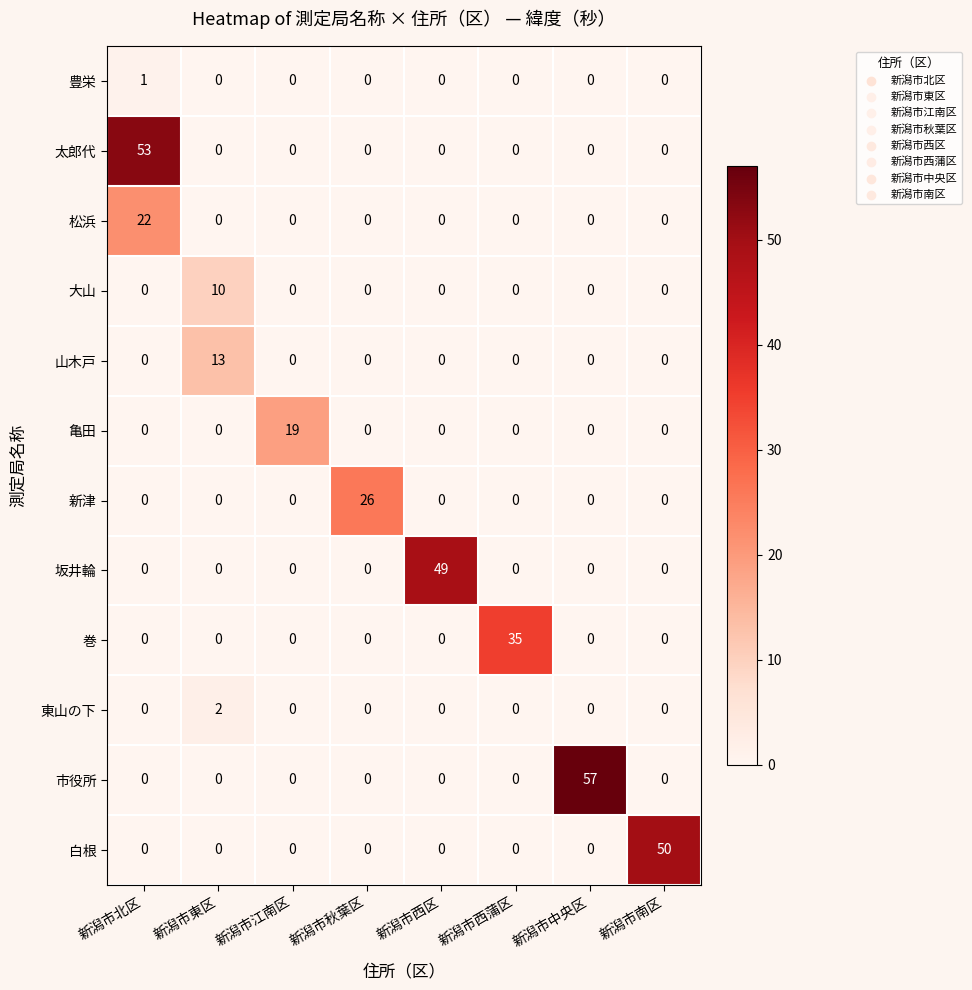

Which series has the largest total across all categories?

市役所